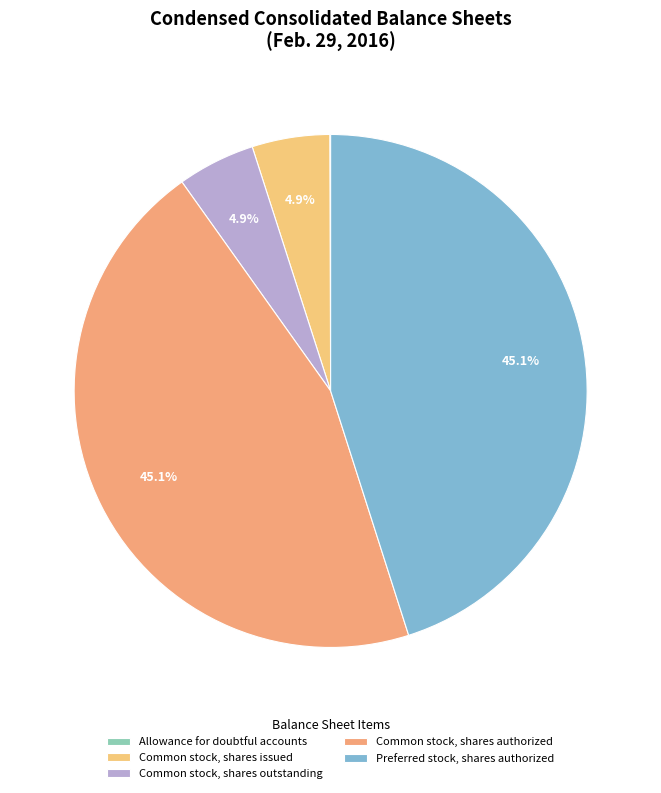

Combined, what portion of the pie is Common stock, shares outstanding and Common stock, shares authorized?

50.0%